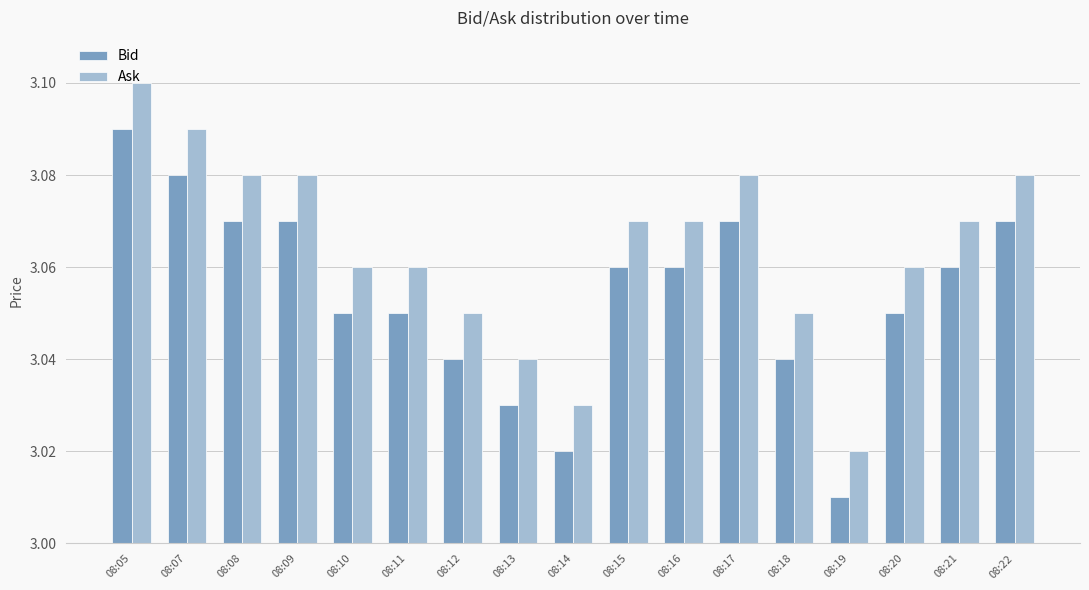

What is the sum of all Ask values?

52.1